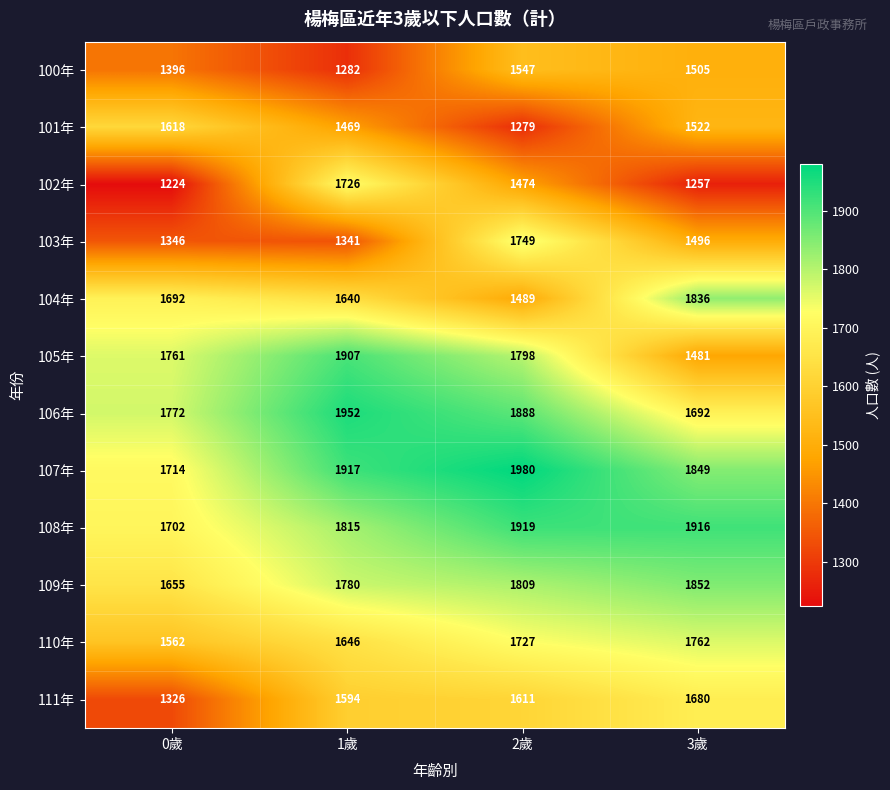

Which series has the largest total across all categories?

107年